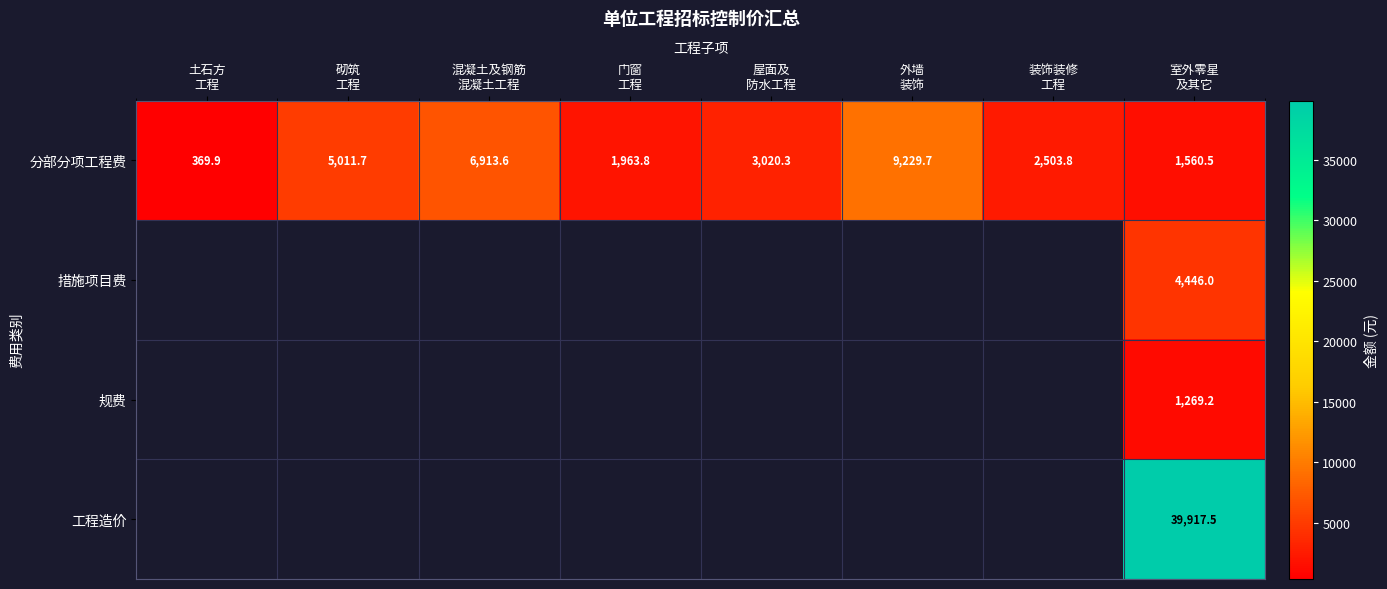

At how many categories does at least one series exceed 21076?

1